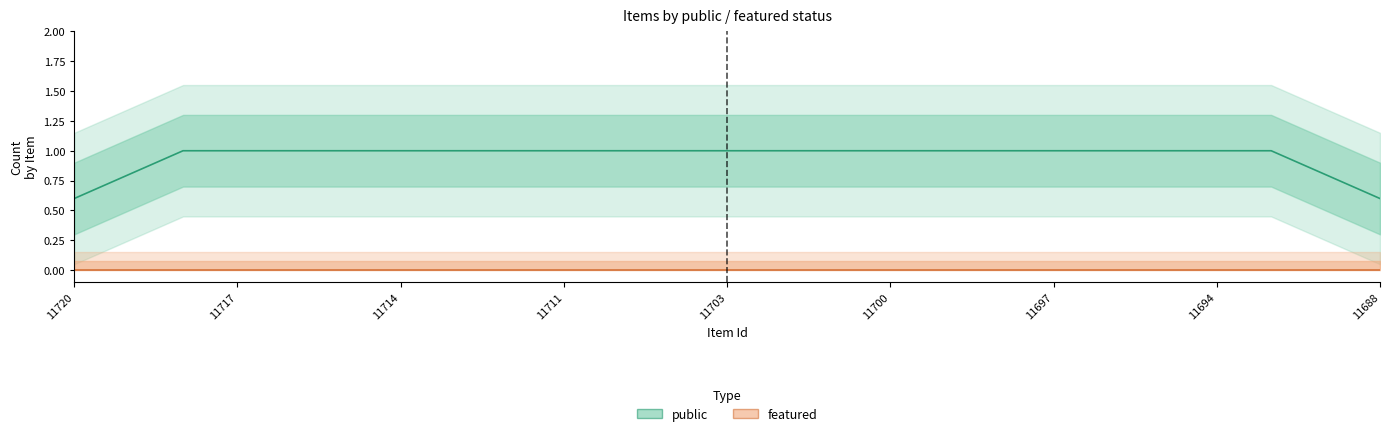

What is the maximum value shown in the chart?

1